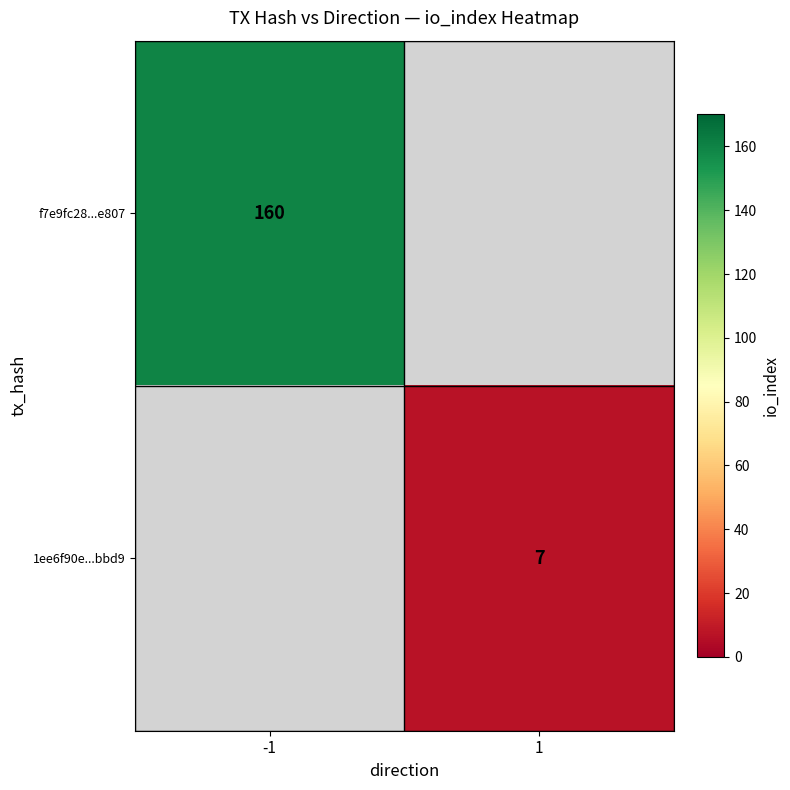

The value of 1ee6f90e...bbd9 at 1 is 3. True or false?

False